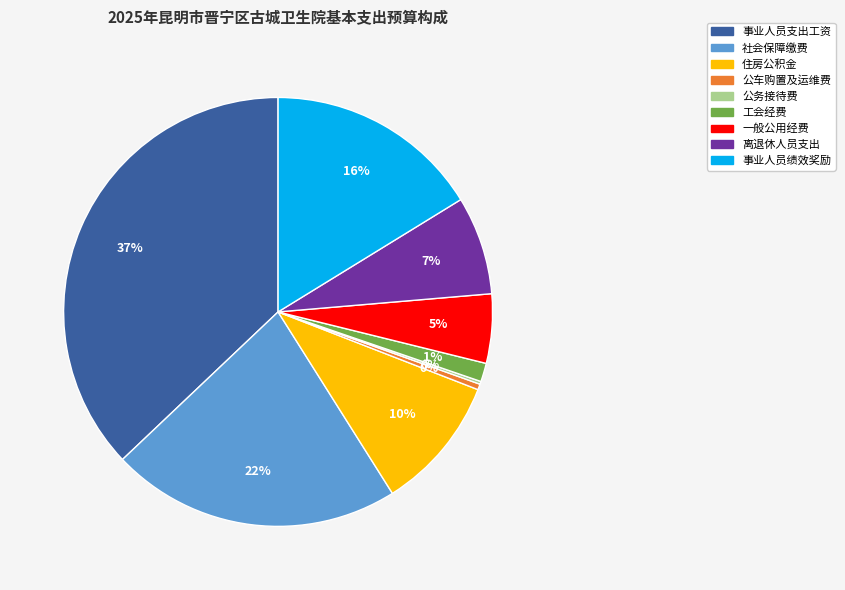

What percentage is the 离退休人员支出 slice, to the nearest percent?

7%